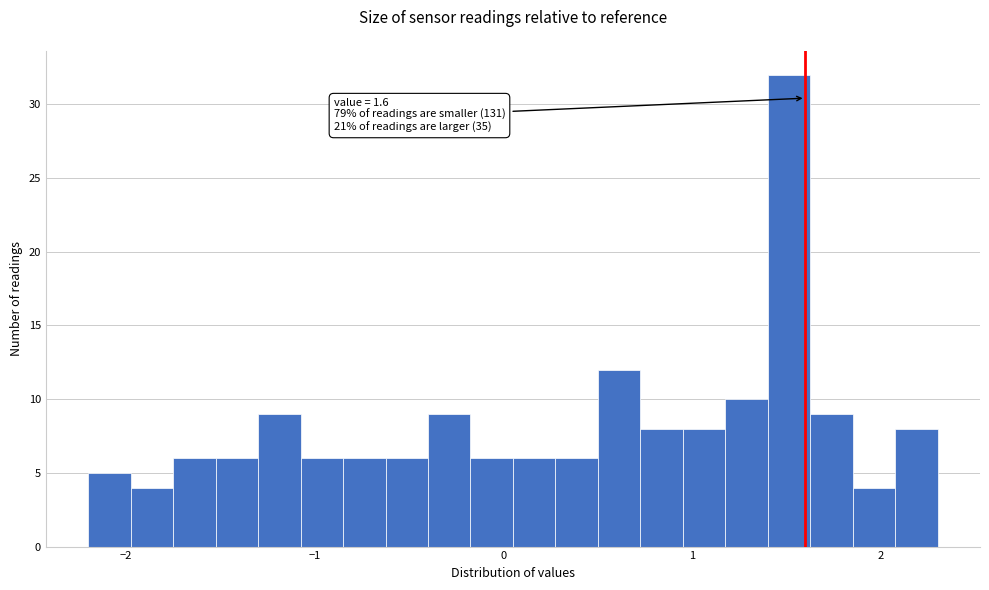

Around what value on the x-axis is the tallest bar? Give the approximate position of its centre, as read against the axis.

1.5